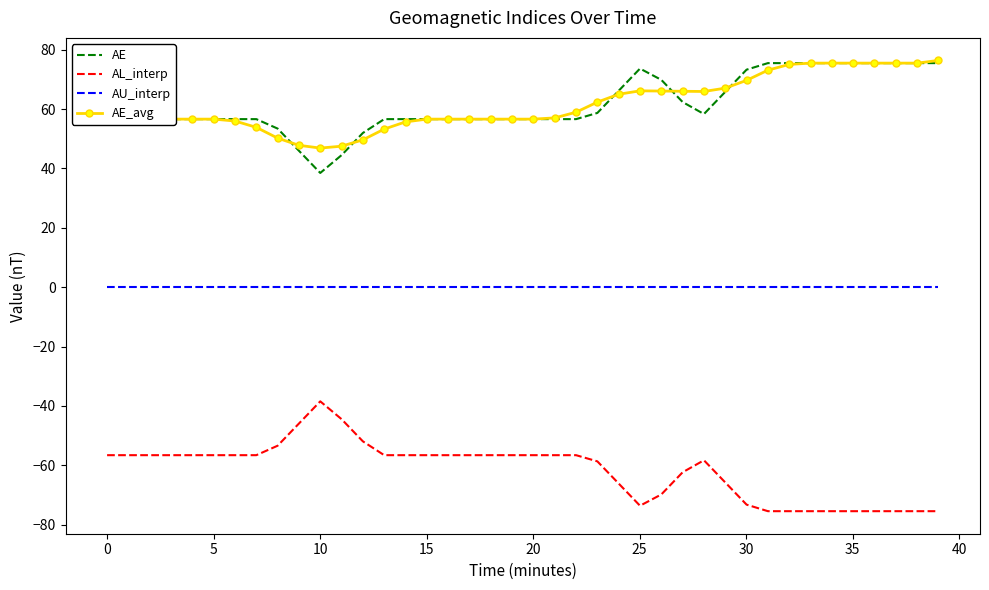

True or false: AE_avg and AU_interp cross at least once.

False